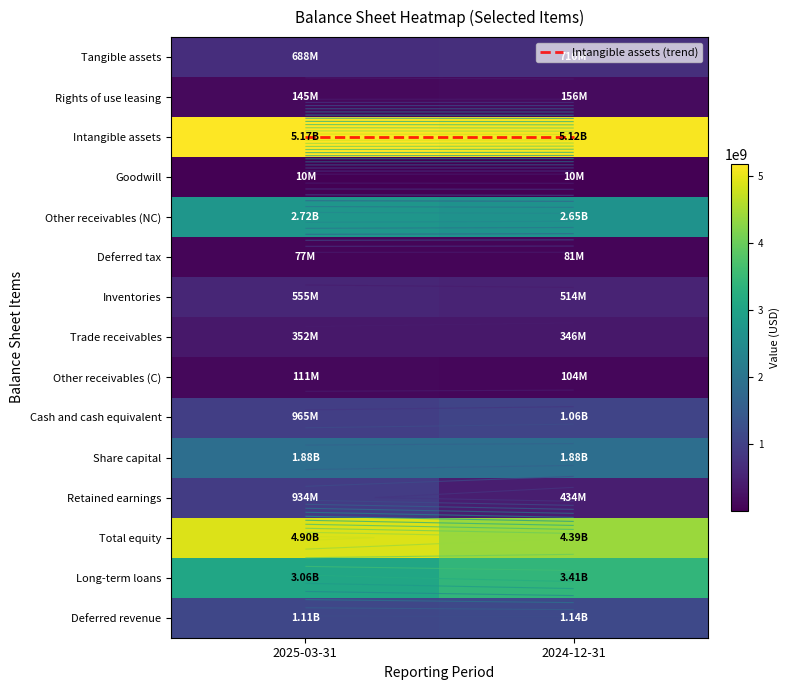

What is the sum of the Rights of use leasing values at 2024-12-31 and 2025-03-31?

301717822